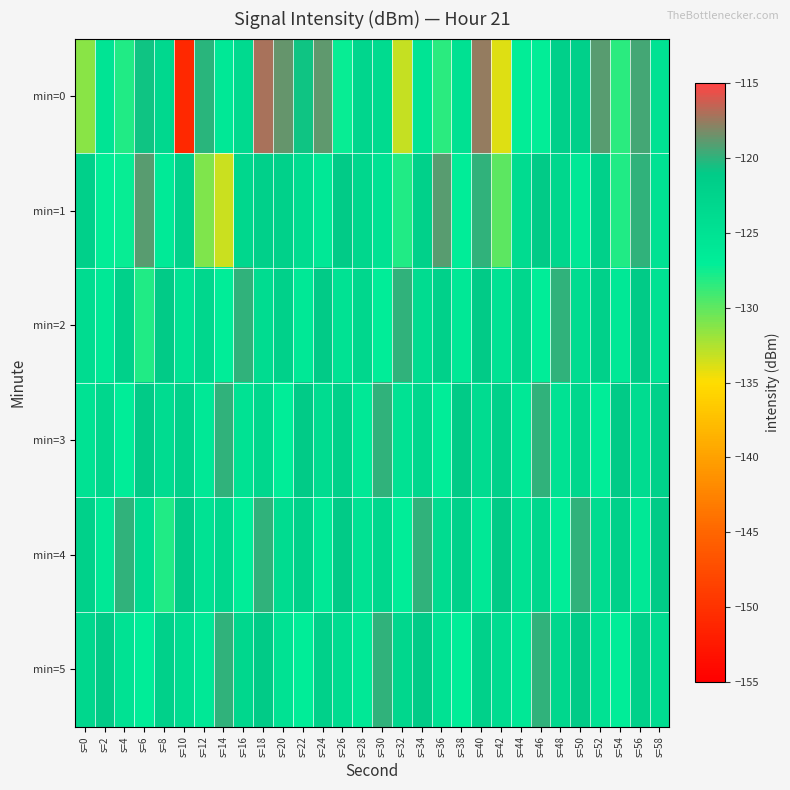

Reading left to right, what are all the values shown in this chart?

min=0: s=0=-131.4	s=2=-125.4	s=4=-128.0	s=6=-120.7	s=8=-123.2	s=10=-151.1	s=12=-120.1	s=14=-126.0	s=16=-123.6	s=18=-117.0	s=20=-118.6	s=22=-120.8	s=24=-118.8	s=26=-127.3	s=28=-123.0	s=30=-123.8	s=32=-133.2	s=34=-125.4	s=36=-128.3	s=38=-124.7	s=40=-117.5	s=42=-134.0	s=44=-127.2	s=46=-127.1	s=48=-121.8	s=50=-121.8	s=52=-118.9	s=54=-128.3	s=56=-119.4	s=58=-125.0
min=1: s=0=-121.8	s=2=-127.2	s=4=-127.2	s=6=-118.9	s=8=-126.4	s=10=-122.3	s=12=-131.1	s=14=-133.4	s=16=-123.0	s=18=-121.9	s=20=-122.0	s=22=-124.0	s=24=-126.0	s=26=-121.0	s=28=-123.0	s=30=-125.0	s=32=-128.0	s=34=-122.0	s=36=-119.0	s=38=-127.0	s=40=-120.0	s=42=-130.0	s=44=-124.0	s=46=-121.0	s=48=-123.0	s=50=-126.0	s=52=-122.0	s=54=-128.0	s=56=-120.0	s=58=-125.0
min=2: s=0=-124.0	s=2=-126.0	s=4=-122.0	s=6=-128.0	s=8=-121.0	s=10=-125.0	s=12=-123.0	s=14=-127.0	s=16=-120.0	s=18=-124.0	s=20=-122.0	s=22=-126.0	s=24=-121.0	s=26=-125.0	s=28=-123.0	s=30=-127.0	s=32=-120.0	s=34=-124.0	s=36=-122.0	s=38=-126.0	s=40=-121.0	s=42=-125.0	s=44=-123.0	s=46=-127.0	s=48=-120.0	s=50=-124.0	s=52=-122.0	s=54=-126.0	s=56=-121.0	s=58=-125.0
min=3: s=0=-125.0	s=2=-123.0	s=4=-127.0	s=6=-121.0	s=8=-124.0	s=10=-122.0	s=12=-126.0	s=14=-120.0	s=16=-125.0	s=18=-123.0	s=20=-127.0	s=22=-121.0	s=24=-124.0	s=26=-122.0	s=28=-126.0	s=30=-120.0	s=32=-125.0	s=34=-123.0	s=36=-127.0	s=38=-121.0	s=40=-124.0	s=42=-122.0	s=44=-126.0	s=46=-120.0	s=48=-125.0	s=50=-123.0	s=52=-127.0	s=54=-121.0	s=56=-124.0	s=58=-122.0
min=4: s=0=-122.0	s=2=-126.0	s=4=-120.0	s=6=-124.0	s=8=-128.0	s=10=-121.0	s=12=-125.0	s=14=-123.0	s=16=-127.0	s=18=-120.0	s=20=-124.0	s=22=-122.0	s=24=-126.0	s=26=-121.0	s=28=-125.0	s=30=-123.0	s=32=-127.0	s=34=-120.0	s=36=-124.0	s=38=-122.0	s=40=-126.0	s=42=-121.0	s=44=-125.0	s=46=-123.0	s=48=-127.0	s=50=-120.0	s=52=-124.0	s=54=-122.0	s=56=-126.0	s=58=-121.0
min=5: s=0=-123.0	s=2=-121.0	s=4=-125.0	s=6=-127.0	s=8=-122.0	s=10=-124.0	s=12=-126.0	s=14=-120.0	s=16=-123.0	s=18=-121.0	s=20=-125.0	s=22=-127.0	s=24=-122.0	s=26=-124.0	s=28=-126.0	s=30=-120.0	s=32=-123.0	s=34=-121.0	s=36=-125.0	s=38=-127.0	s=40=-122.0	s=42=-124.0	s=44=-126.0	s=46=-120.0	s=48=-123.0	s=50=-121.0	s=52=-125.0	s=54=-127.0	s=56=-122.0	s=58=-124.0